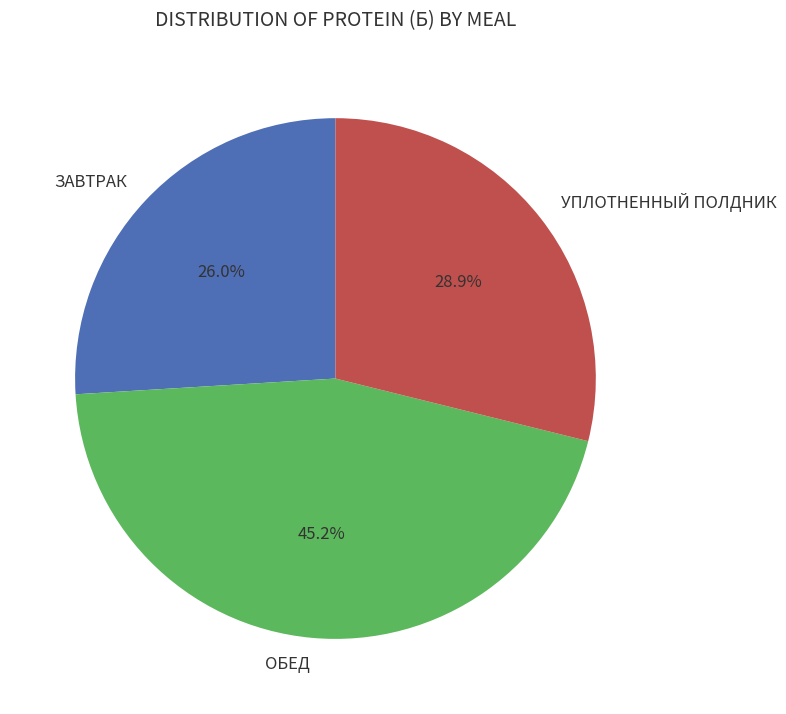

What is the total percentage of УПЛОТНЕННЫЙ ПОЛДНИК and ЗАВТРАК?

54.8%